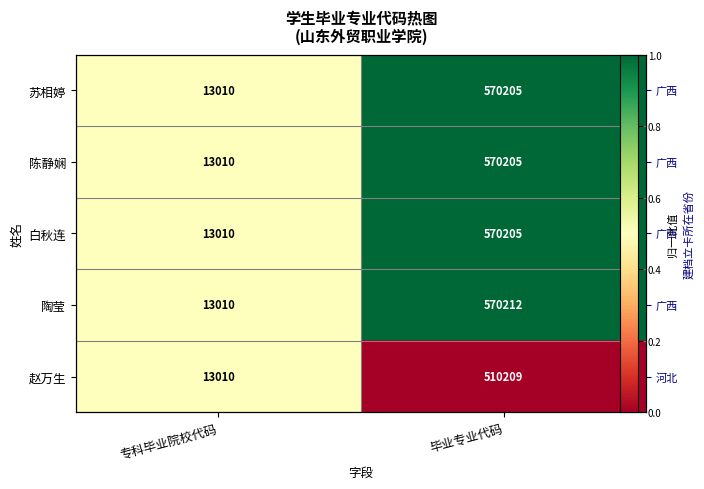

Is it true that 陶莹 equals 0.8 at 专科毕业院校代码?

False